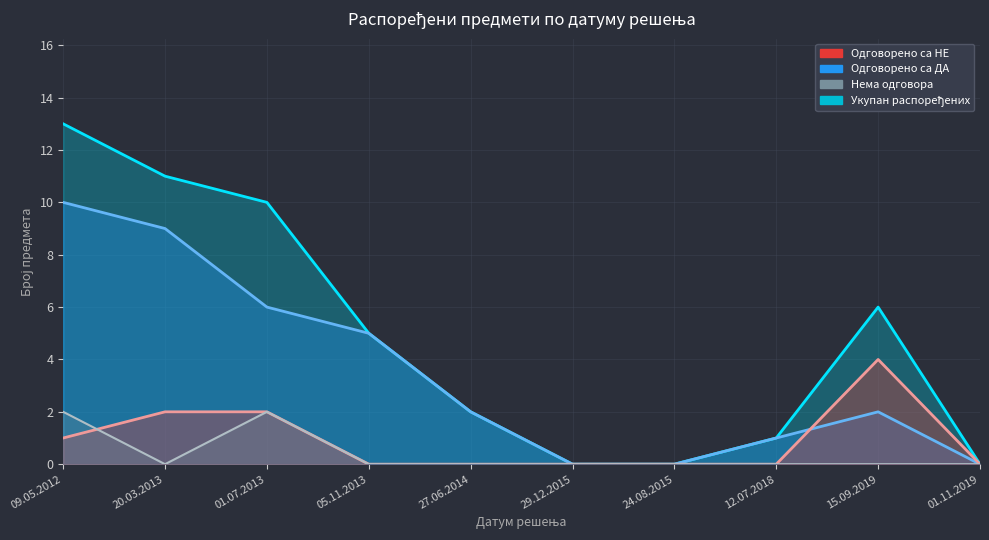

At which category does Укупан распоређених reach its first local peak?

15.09.2019